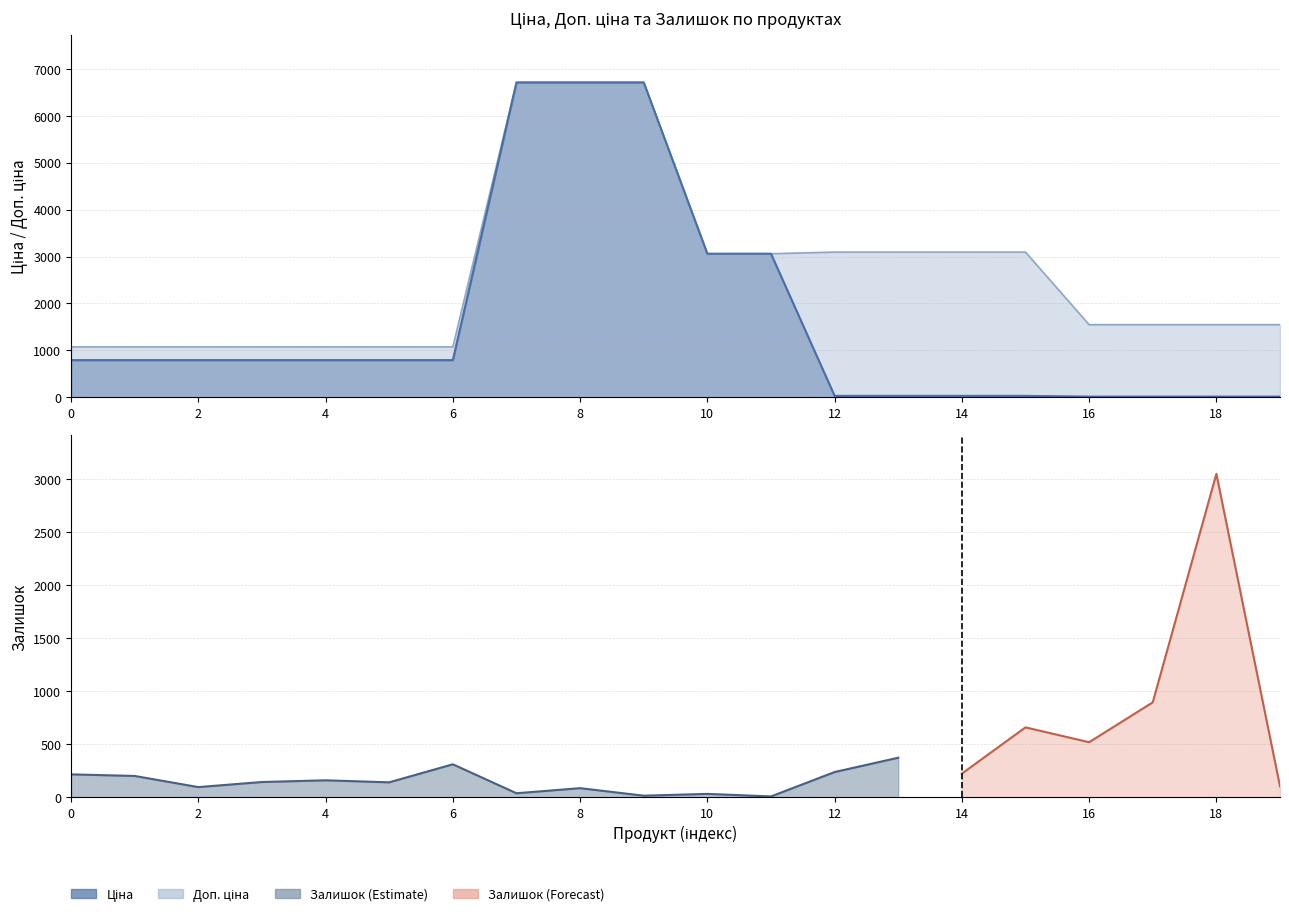

What is the label of the 3rd point from the left?

2